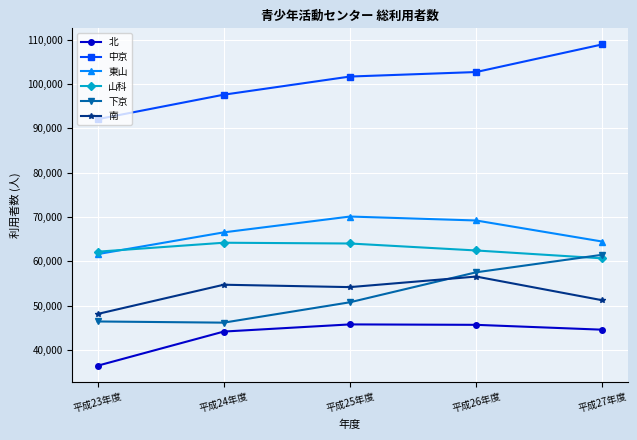

What is the value of the 北 point at the 1st from the left?

36486